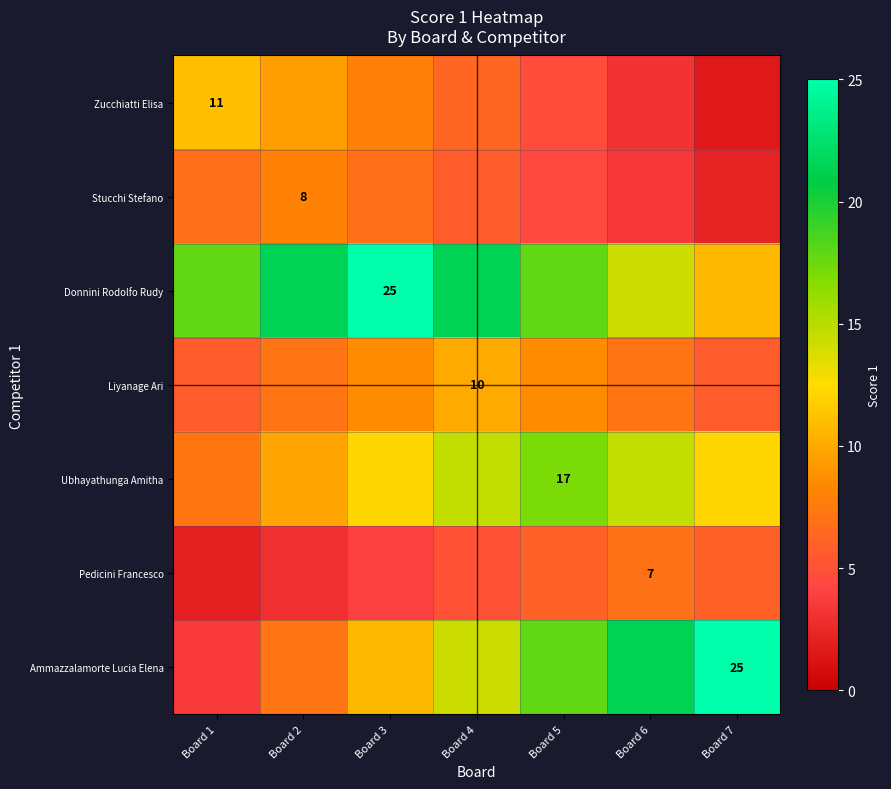

At which label is Zucchiatti Elisa closest to 6?

Board 4